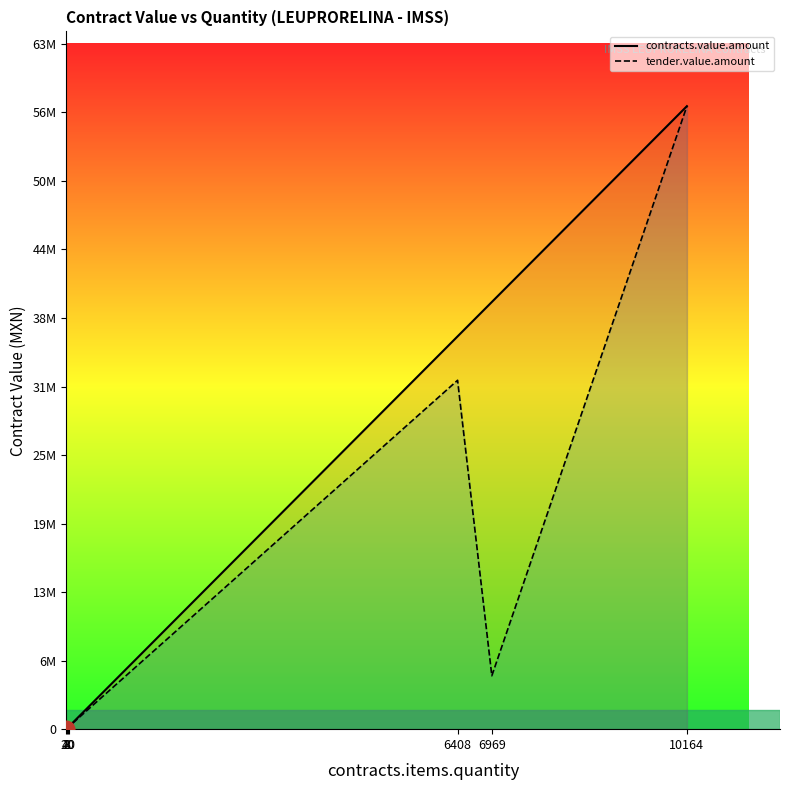

True or false: contracts.value.amount and tender.value.amount intersect in this chart.

False